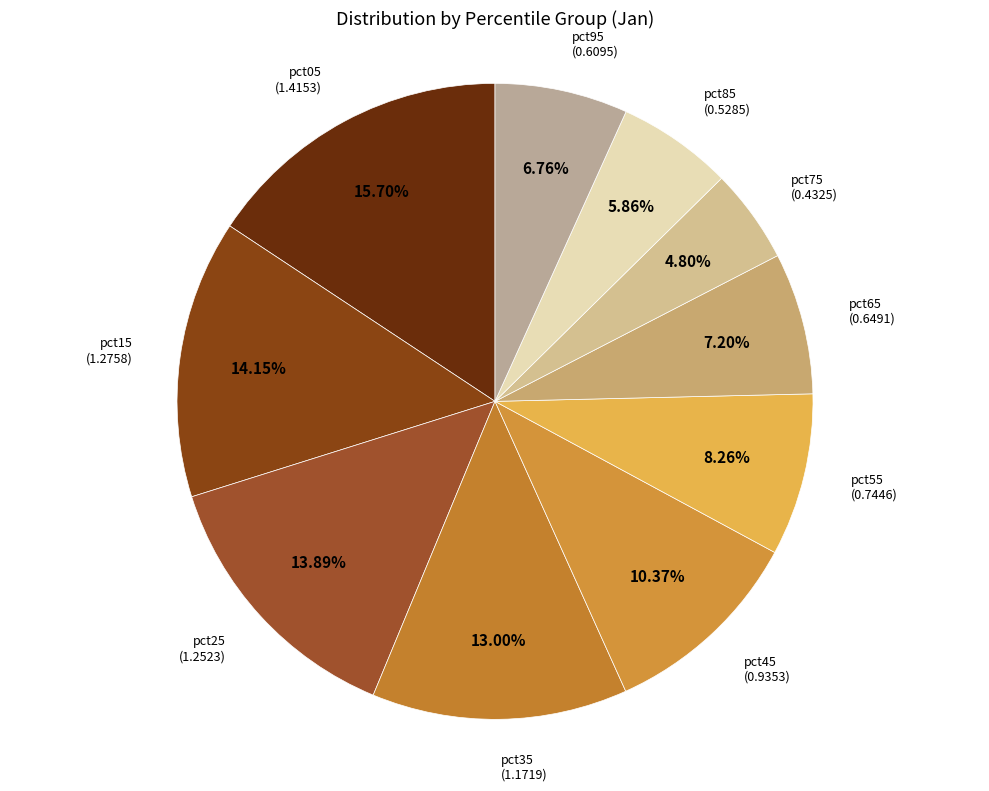

How many segments does this pie chart have?

10